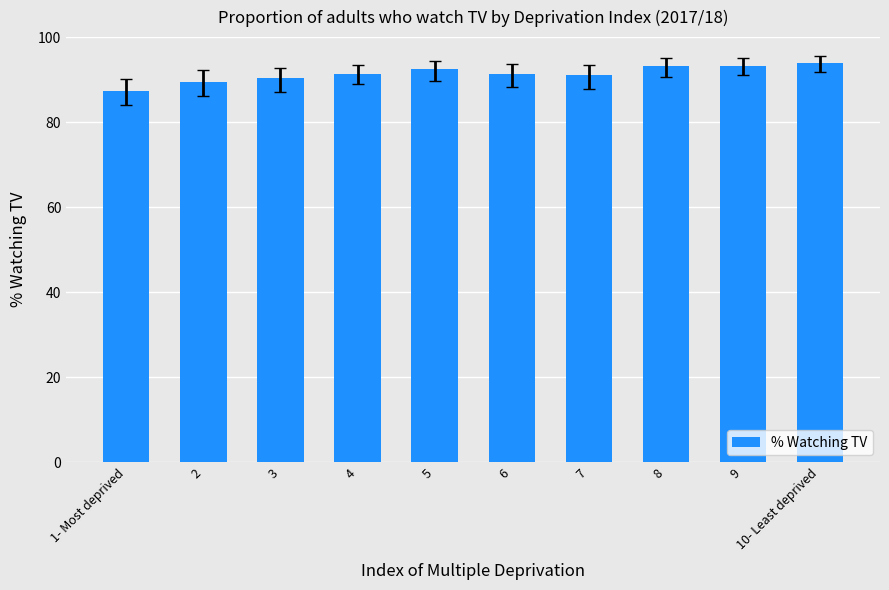

What is the approximate value at 10- Least deprived?

93.9